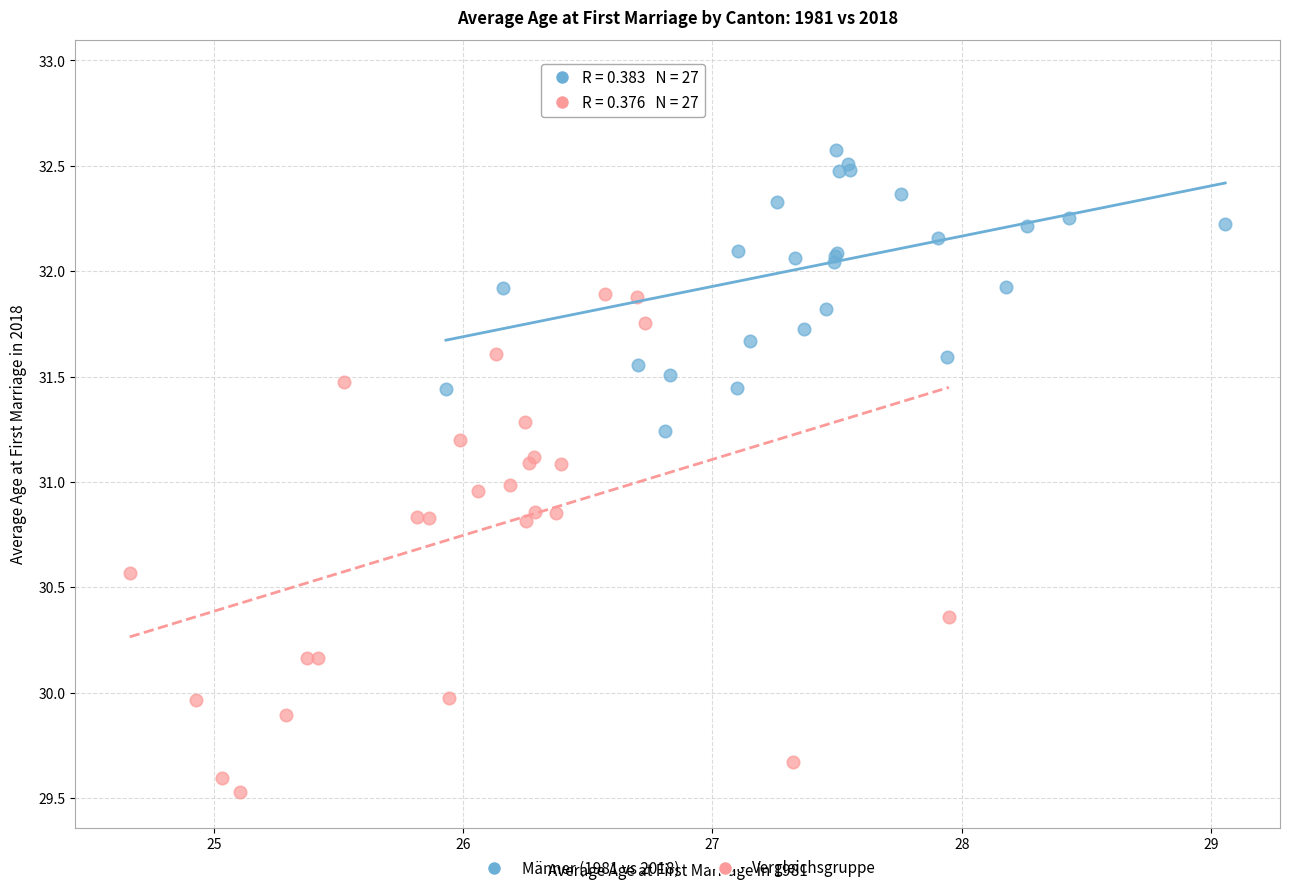

Which series has the widest spread of Y values?

Vergleichsgruppe